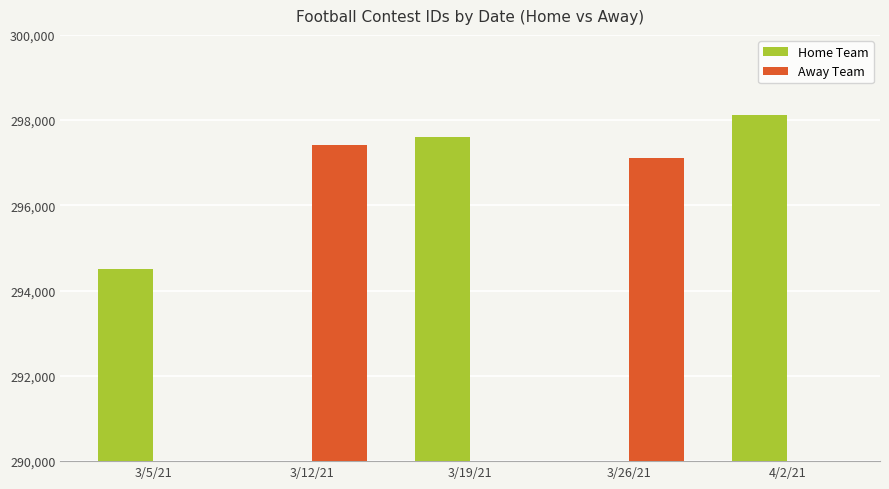

What is the sum of the Home Team values at 3/12/21 and 3/19/21?

297613